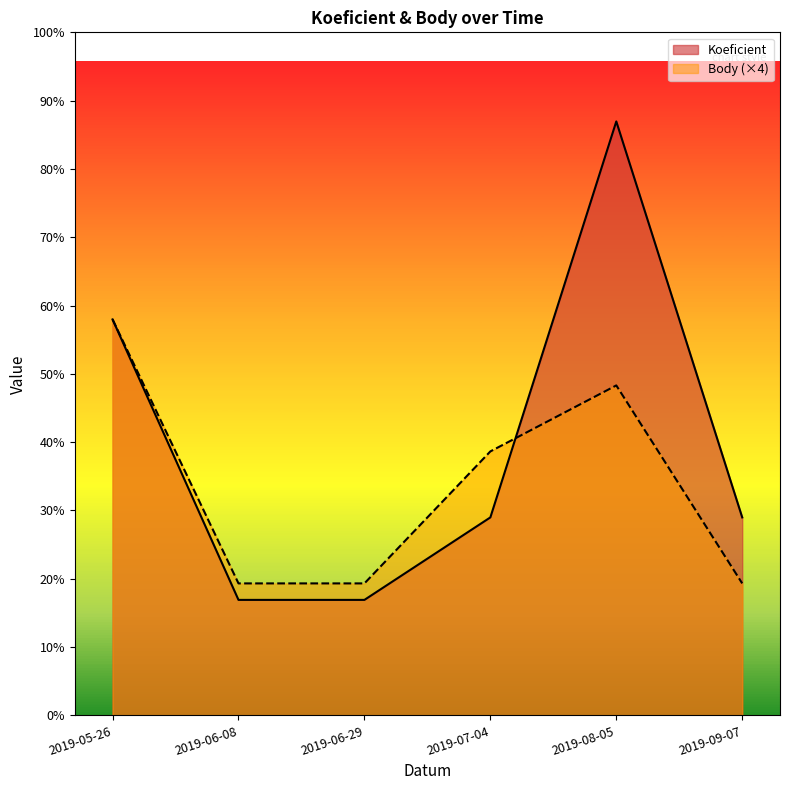

Does the chart display data point markers on the line(s)?

No